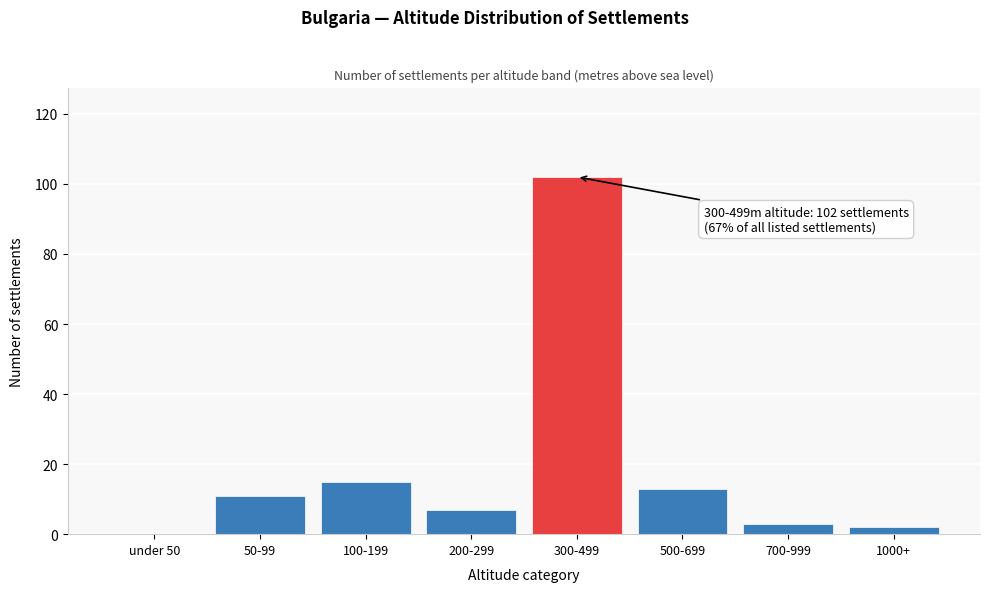

Reading left to right, transcribe all the data shown in this chart.

under 50=0	50-99=11	100-199=15	200-299=7	300-499=102	500-699=13	700-999=3	1000+=2